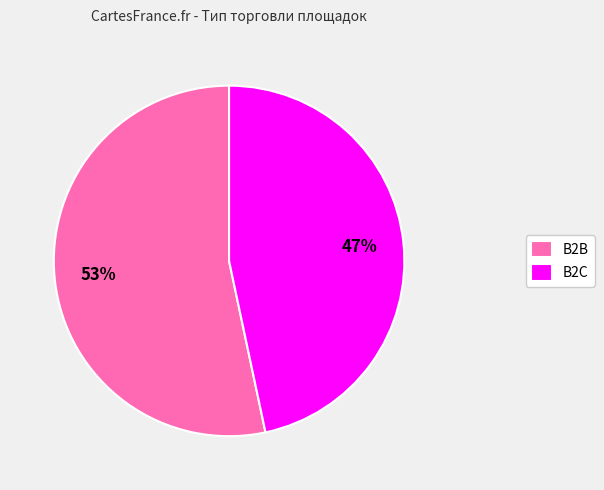

What percentage is the B2C slice, to the nearest percent?

47%